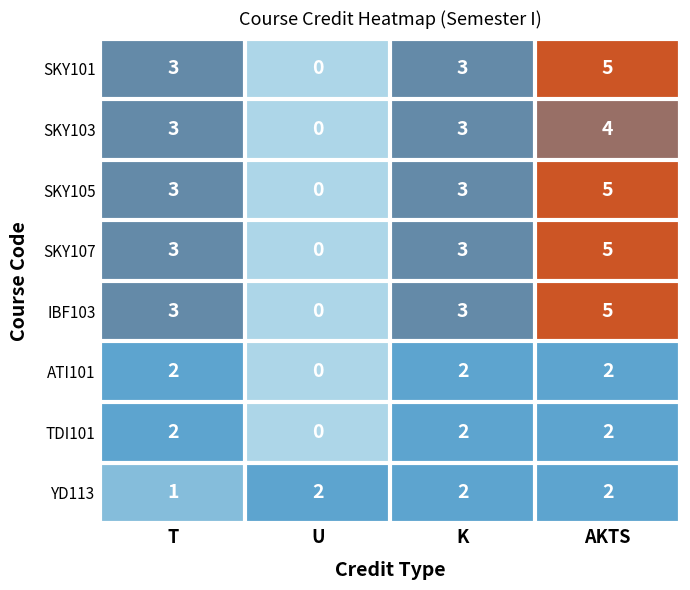

Count the SKY103 values in the range 3 to 4.

3